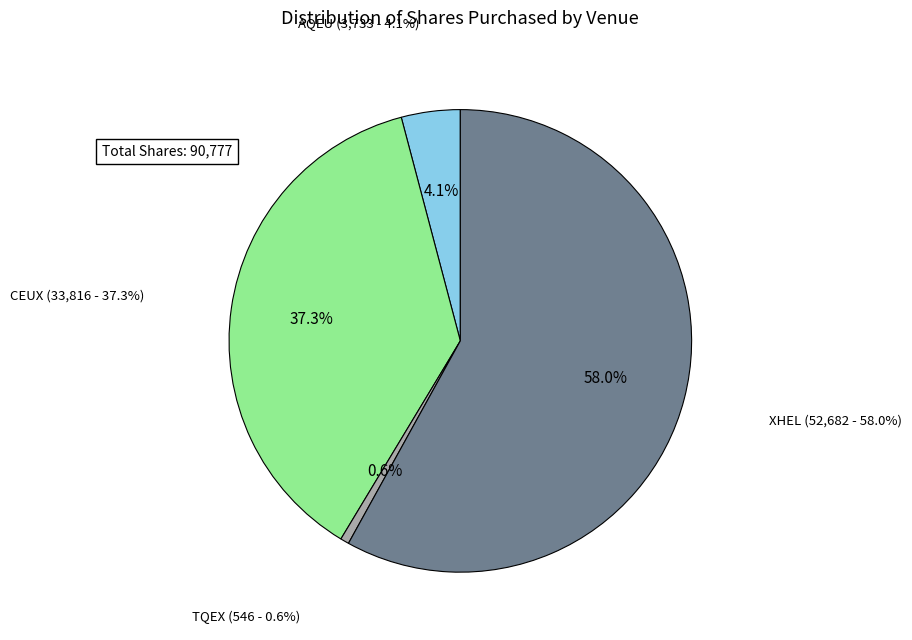

What is the change in value from AQEU to CEUX?

+30083